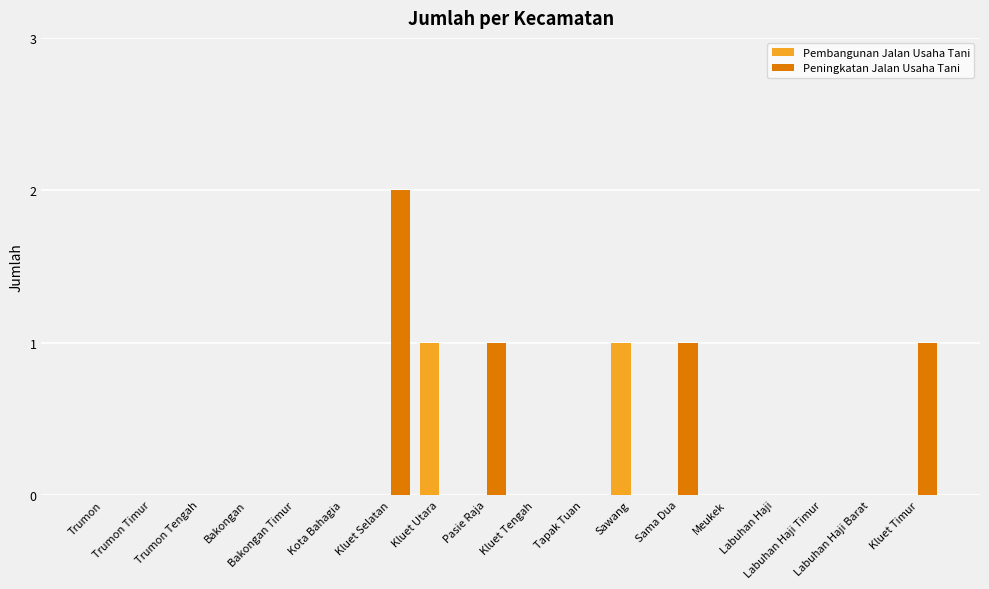

Does the chart contain stacked bars?

No